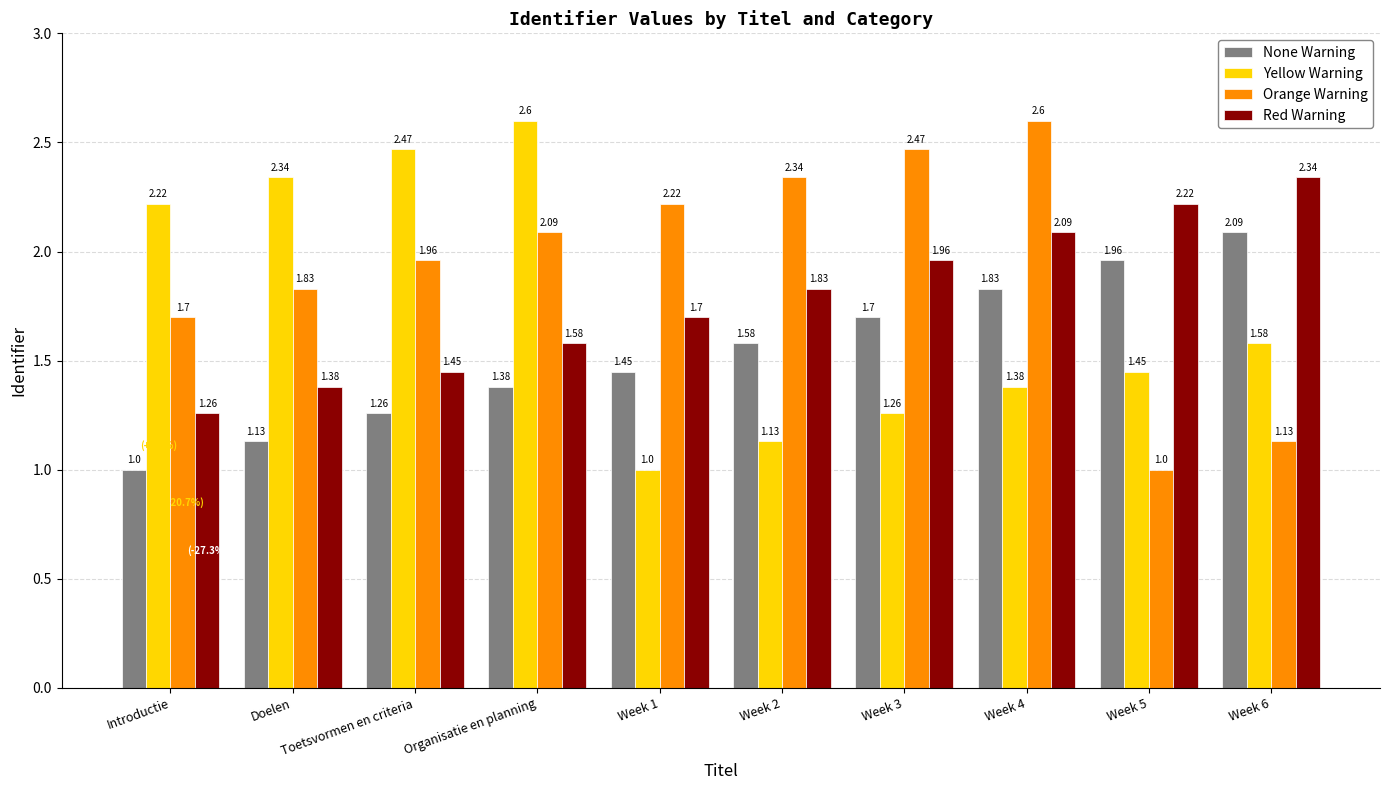

What is the minimum value for Yellow Warning?

1.0